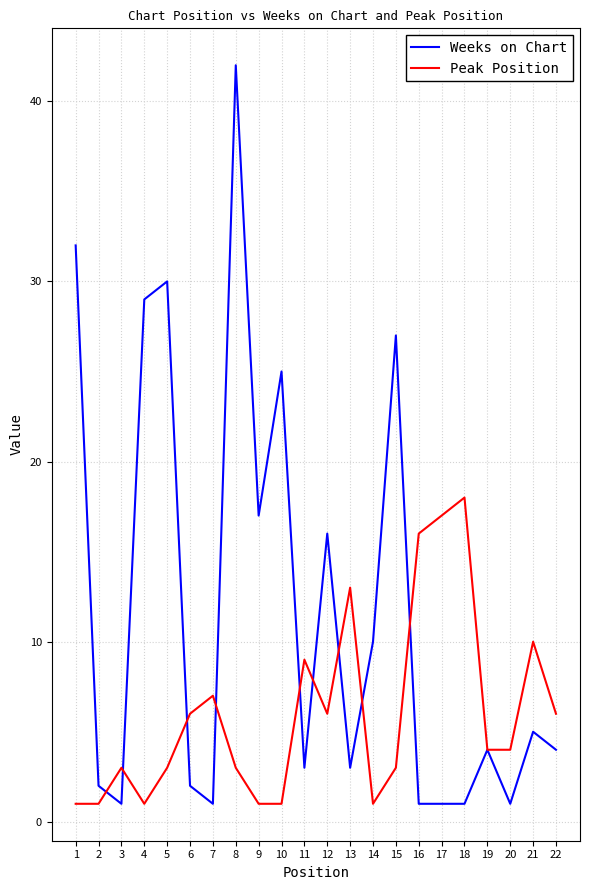

What is the minimum value shown in the chart?

1